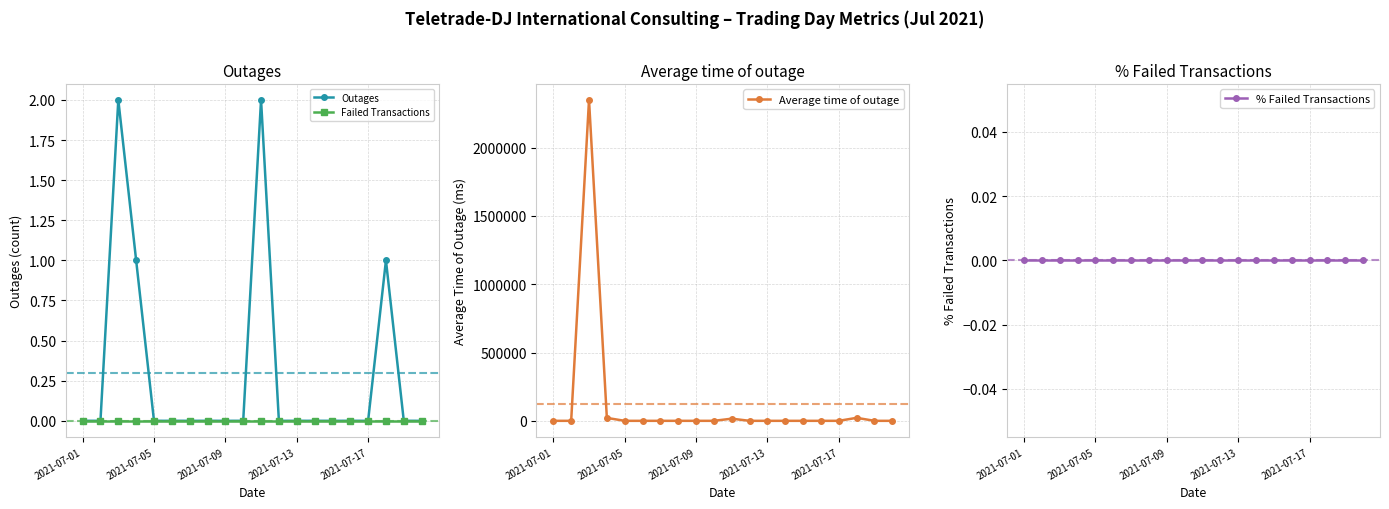

Is it true that Outages equals -1 at 2021-07-05?

False